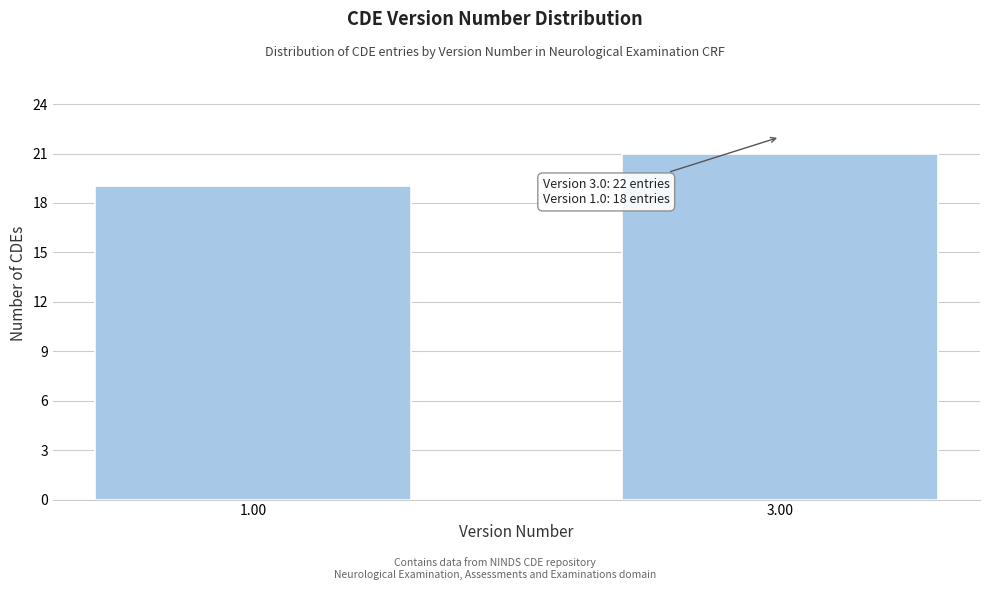

Reading right to left, transcribe all the data shown in this chart.

21	19